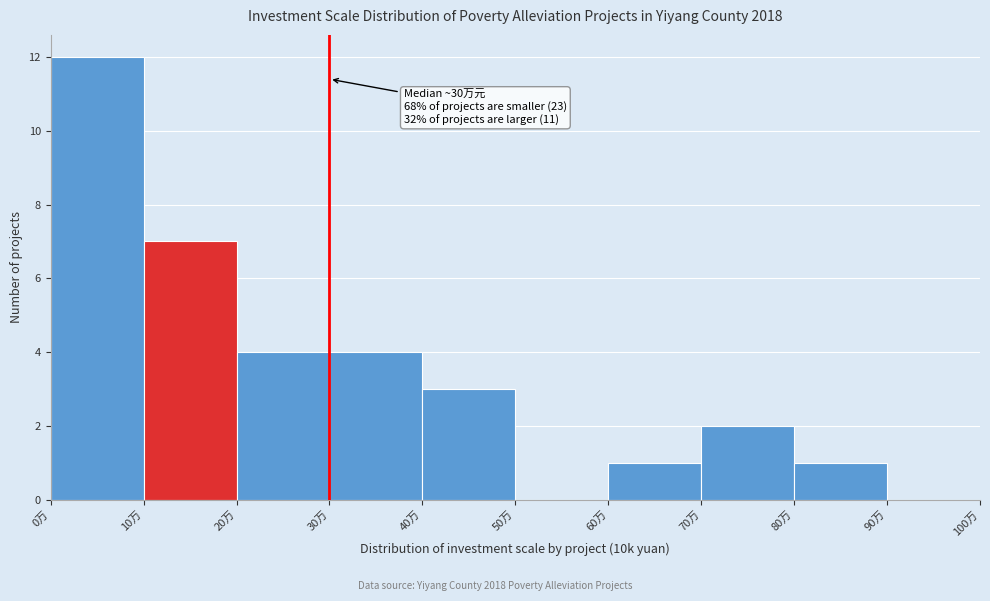

Over which range of the x-axis is the bar tallest?

0 to 10